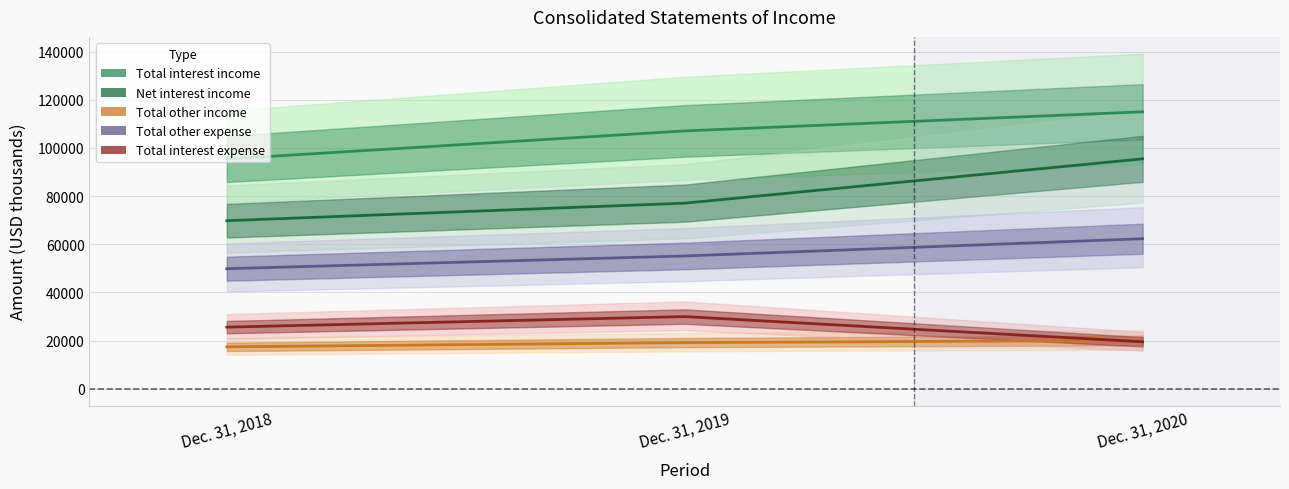

Is it true that Total other expense equals 62311 at Dec. 31, 2020?

True